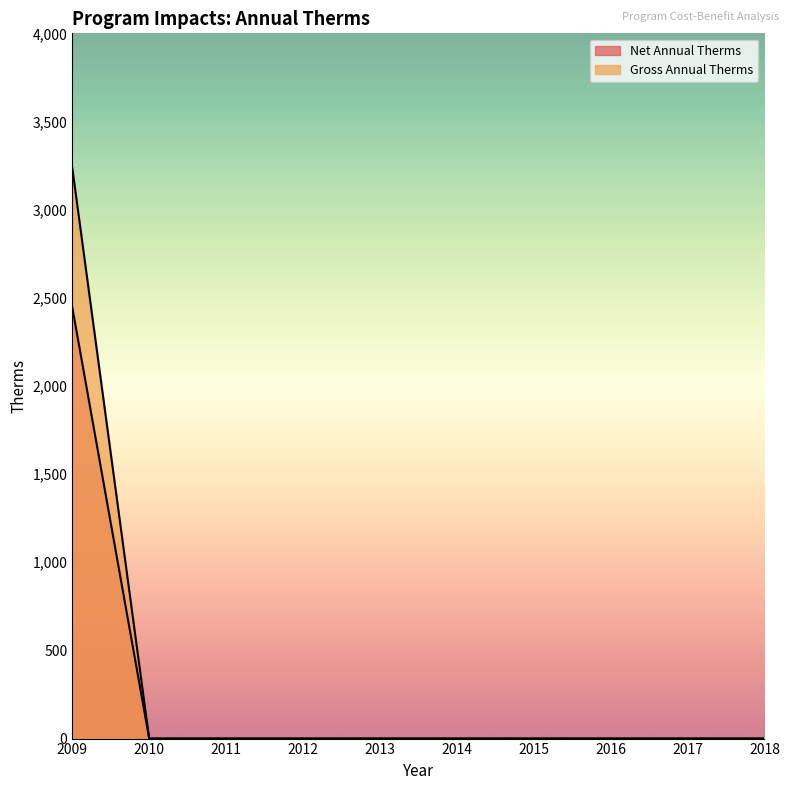

What value does the Net Annual Therms series have at 2009?

2445.3